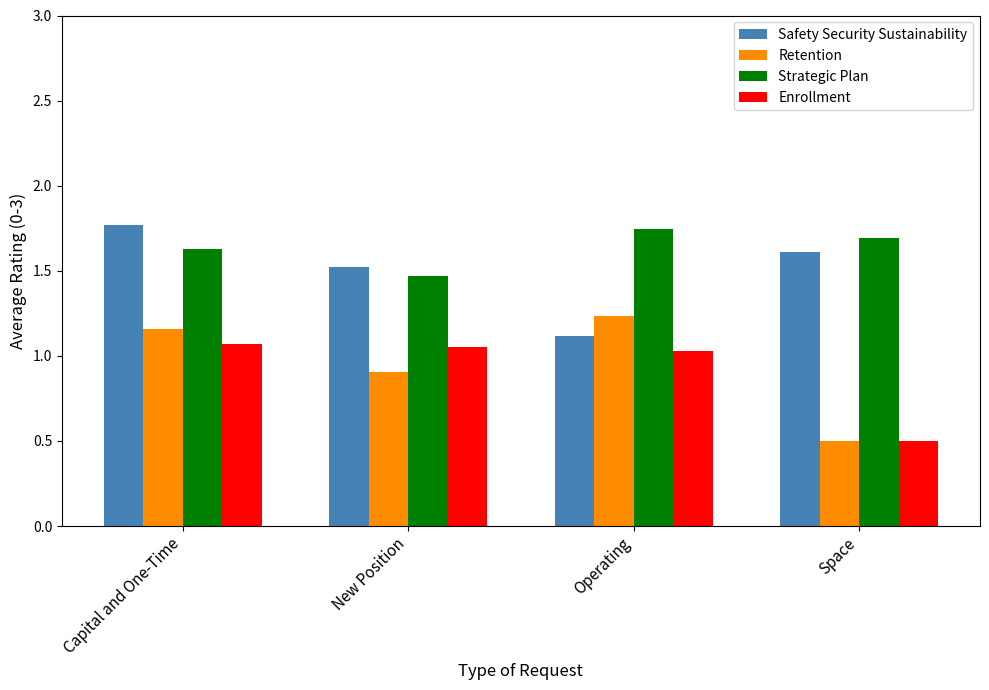

The Retention series shows 1.7 at Capital and One-Time. True or false?

False